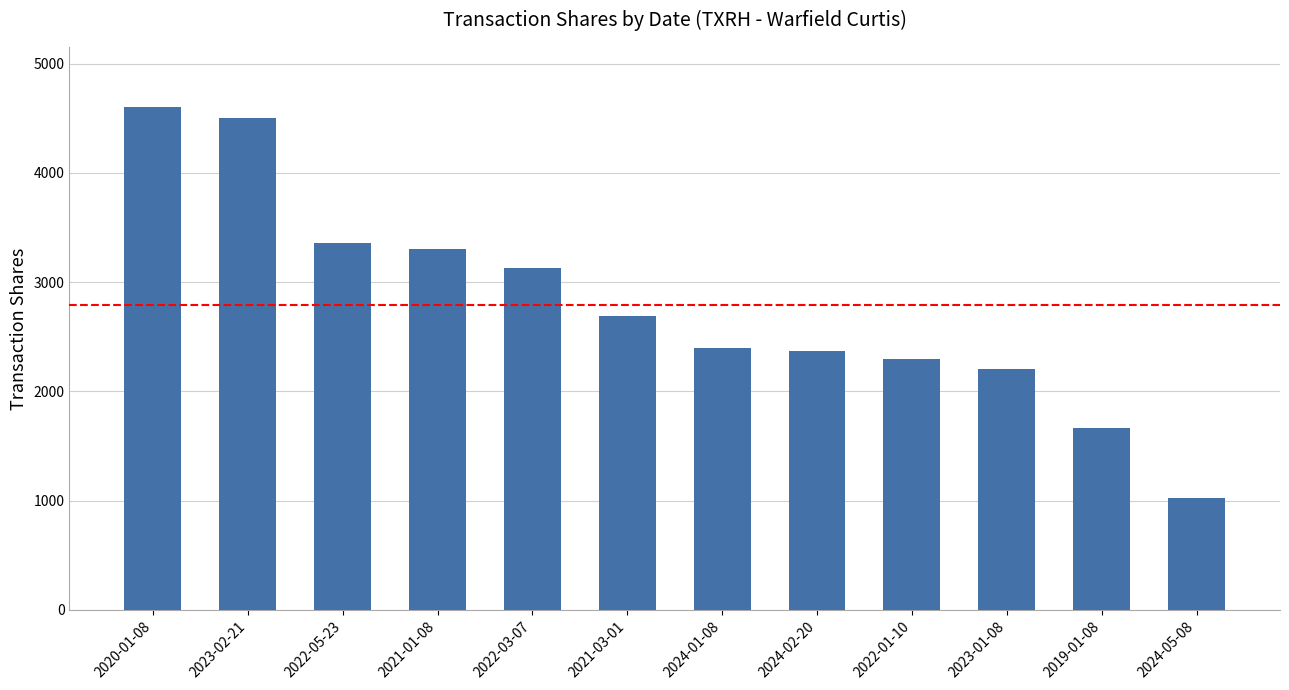

The value at 2024-02-20 is 2365. True or false?

True